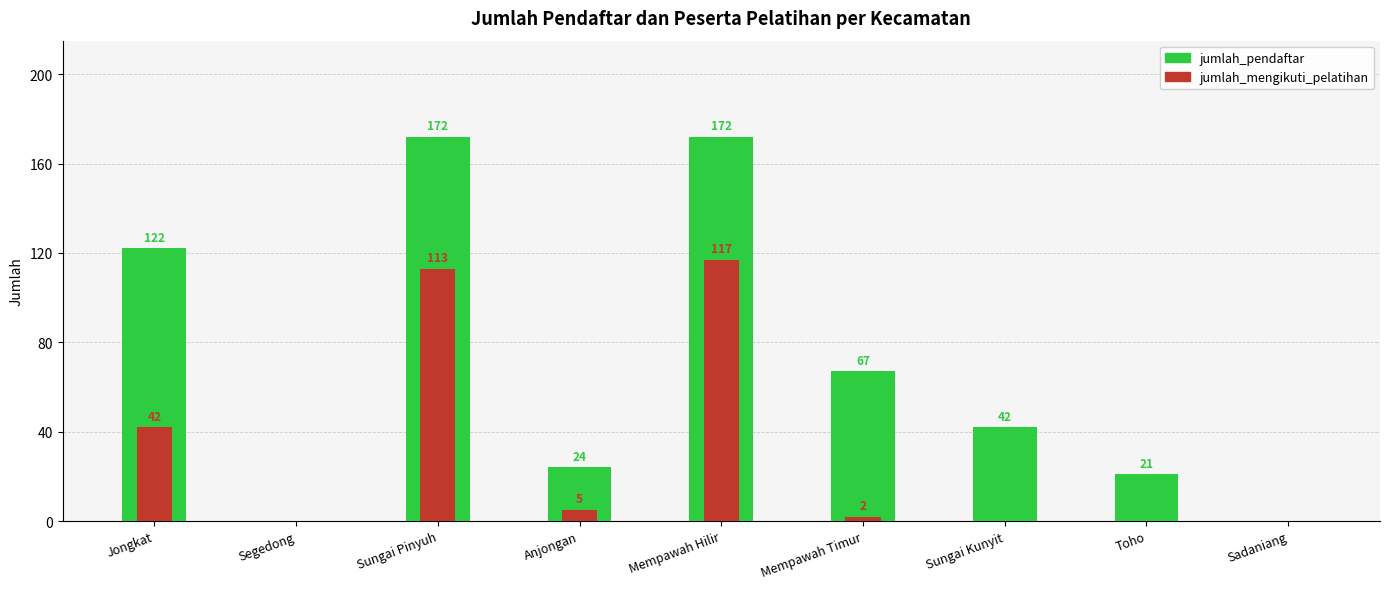

Reading left to right, transcribe all the data shown in this chart.

jumlah_pendaftar: Jongkat=122	Segedong=0	Sungai Pinyuh=172	Anjongan=24	Mempawah Hilir=172	Mempawah Timur=67	Sungai Kunyit=42	Toho=21	Sadaniang=0
jumlah_mengikuti_pelatihan: Jongkat=42	Segedong=0	Sungai Pinyuh=113	Anjongan=5	Mempawah Hilir=117	Mempawah Timur=2	Sungai Kunyit=0	Toho=0	Sadaniang=0